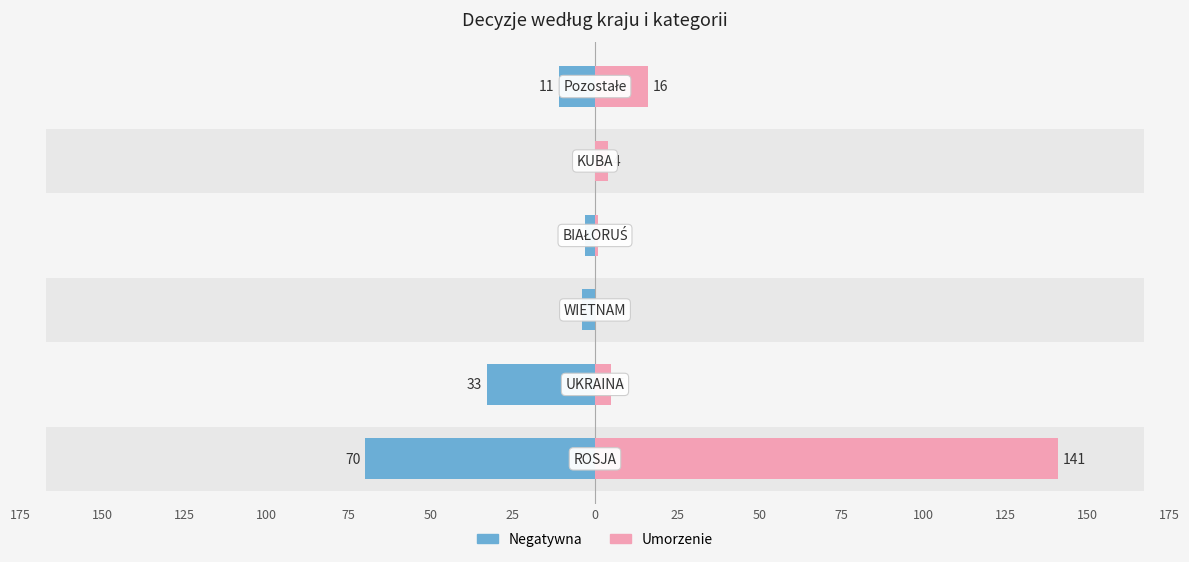

Rank the series by their maximum value, from highest to lowest.

Umorzenie, Negatywna